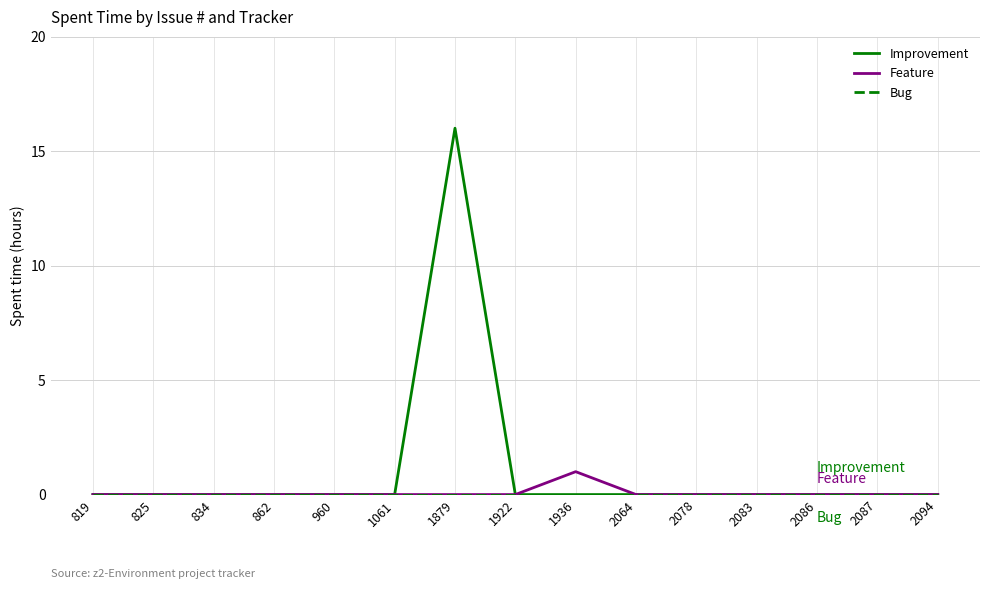

Which series has the largest total across all categories?

Improvement